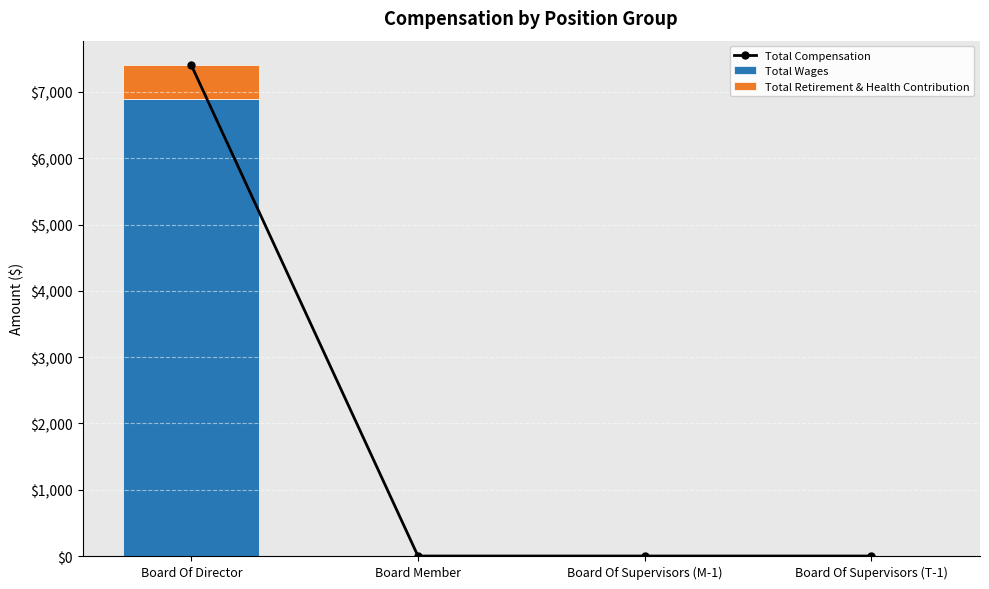

What are all the series names shown in the legend?

Total Compensation, Total Wages, Total Retirement & Health Contribution